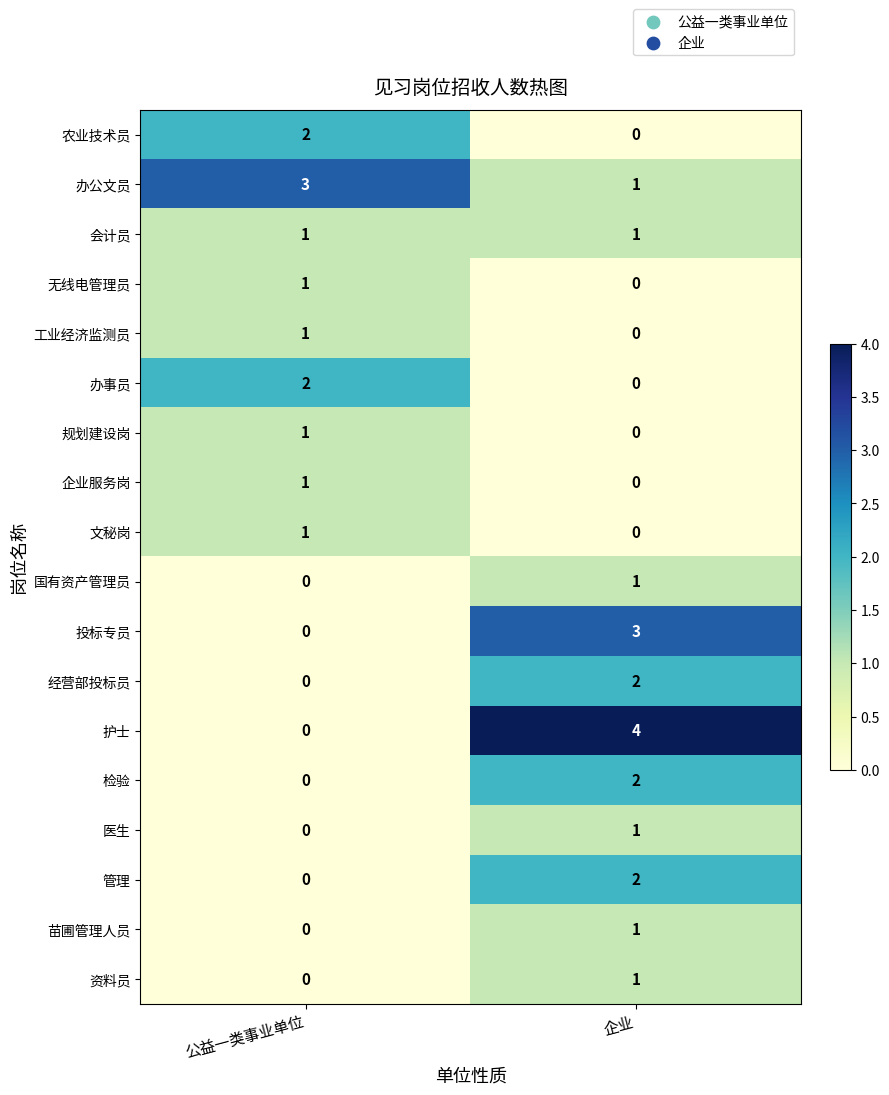

Which series has the largest range (max minus min)?

护士